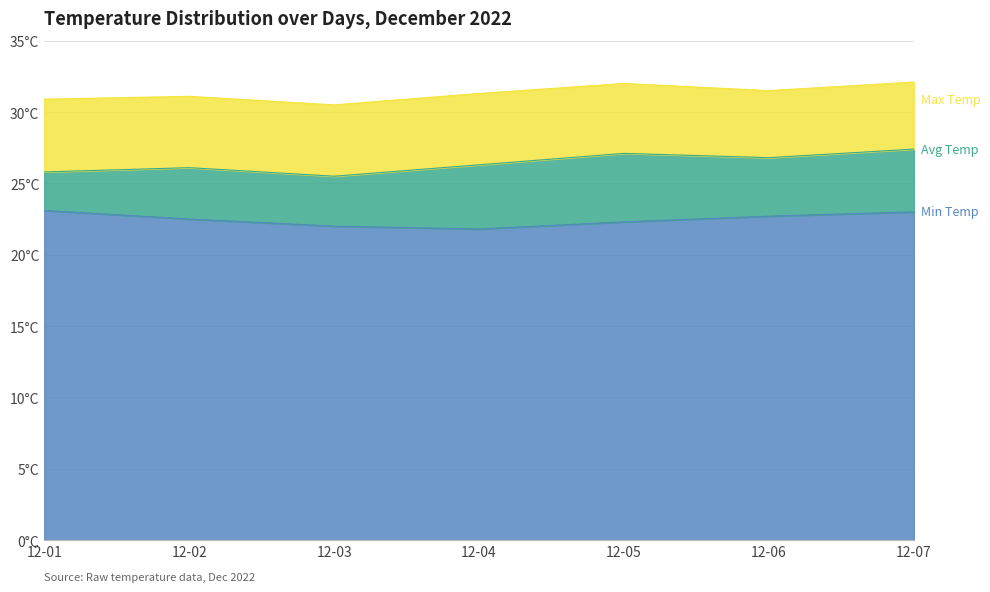

What is the difference between the highest and lowest values at 12-01?

7.8